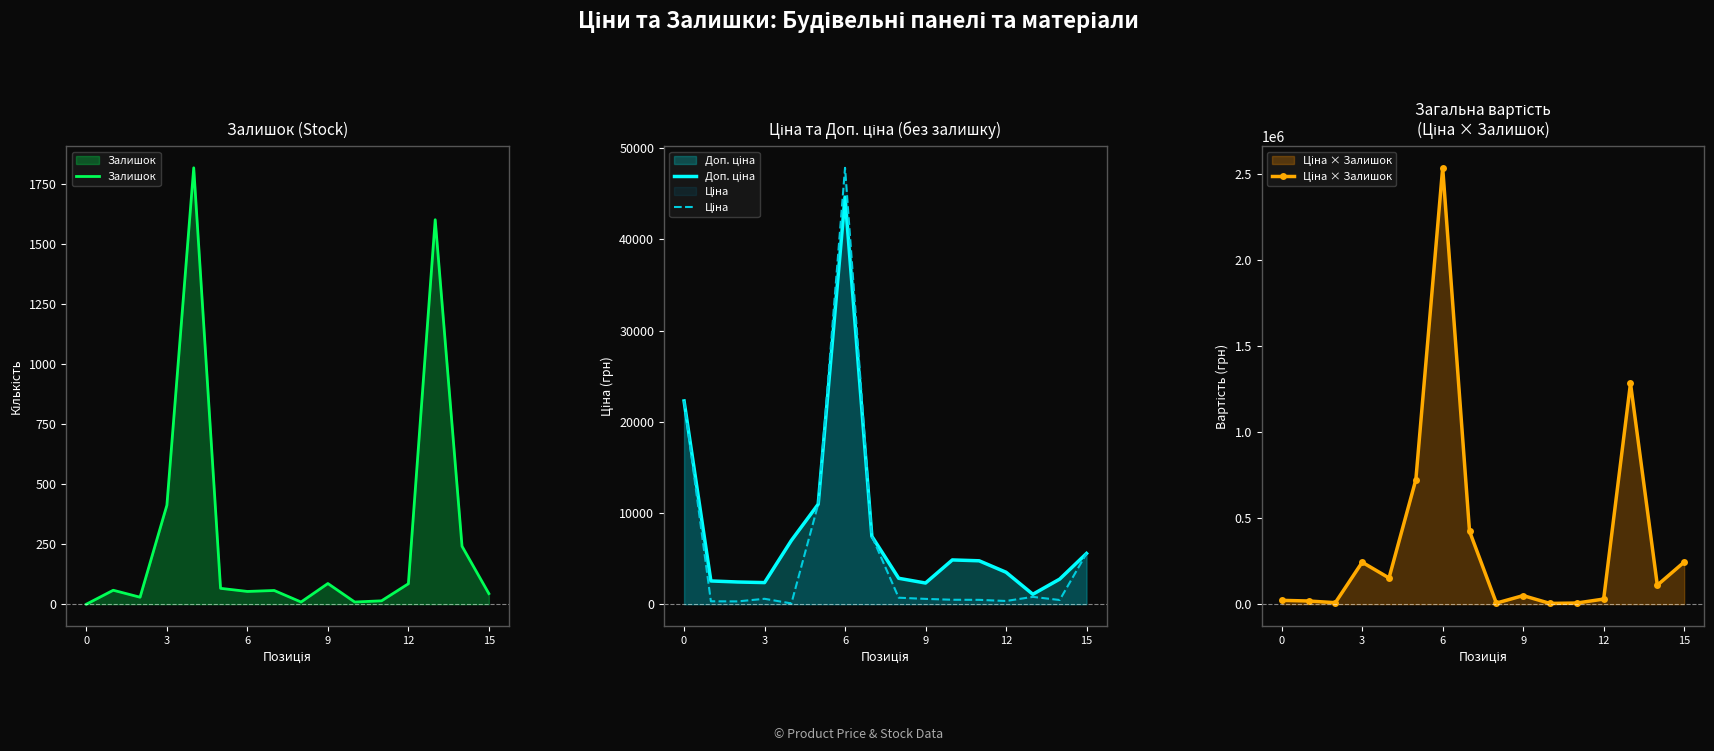

What is the average value of the Ціна series?

6203.2